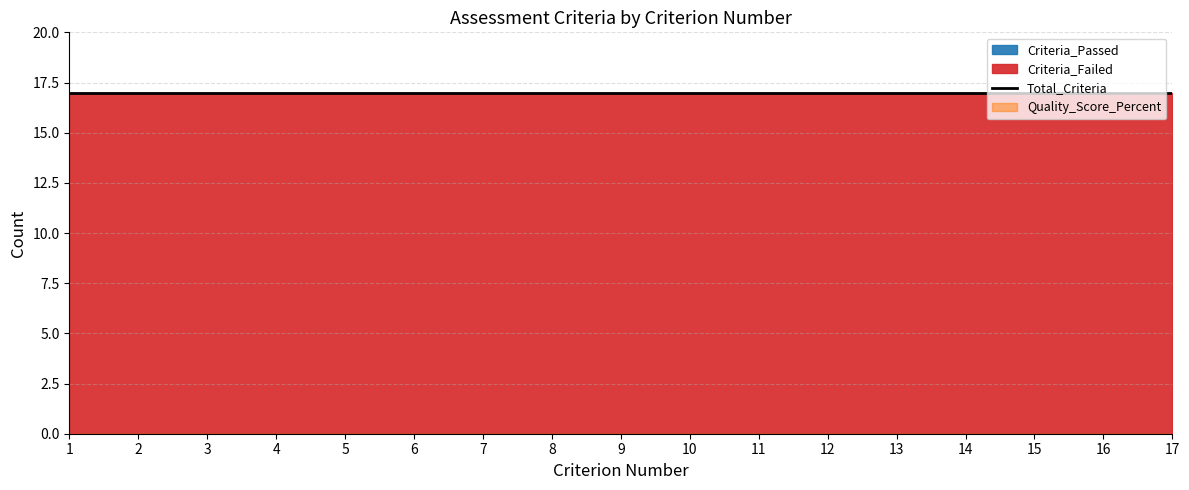

What is the difference between the highest and lowest values at 17?

17